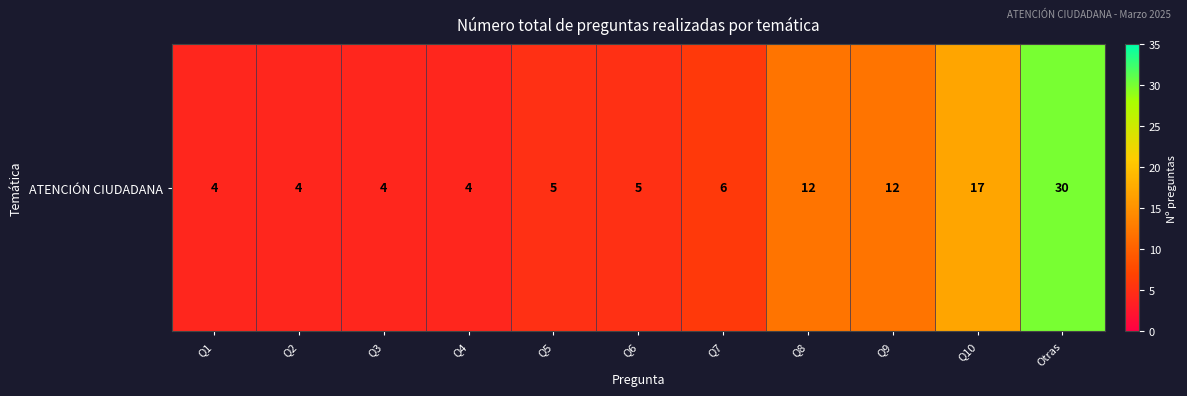

What is the difference between the maximum and minimum values?

26